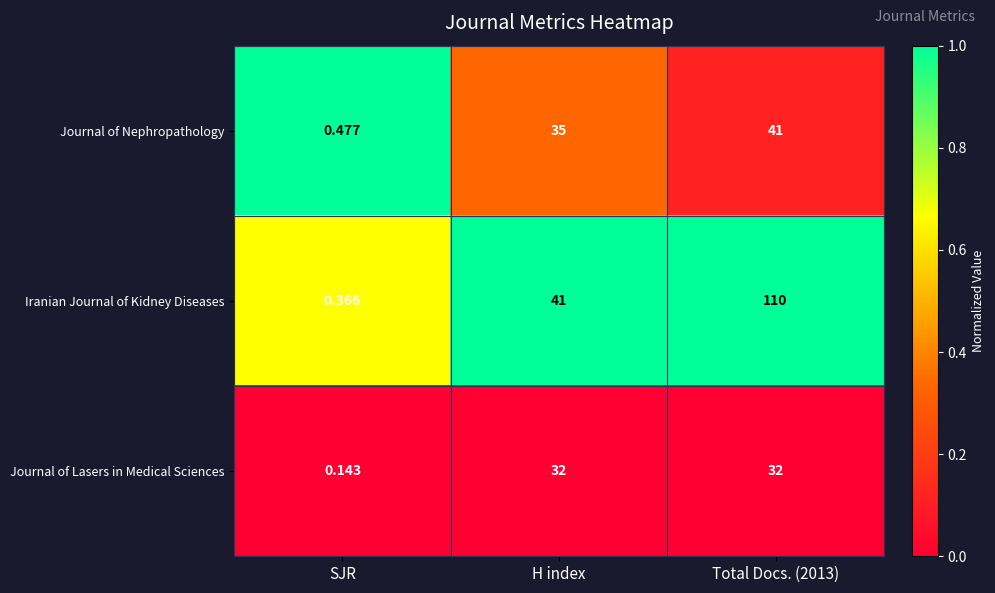

At which category is the sum across all series the highest?

Total Docs. (2013)